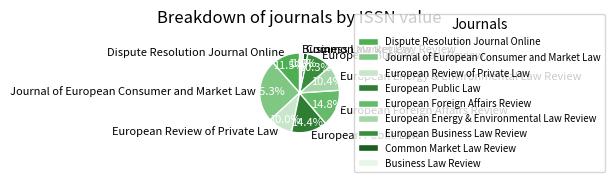

To the nearest percent, what is the difference between the Dispute Resolution Journal Online and Business Law Review slice percentages?

10%